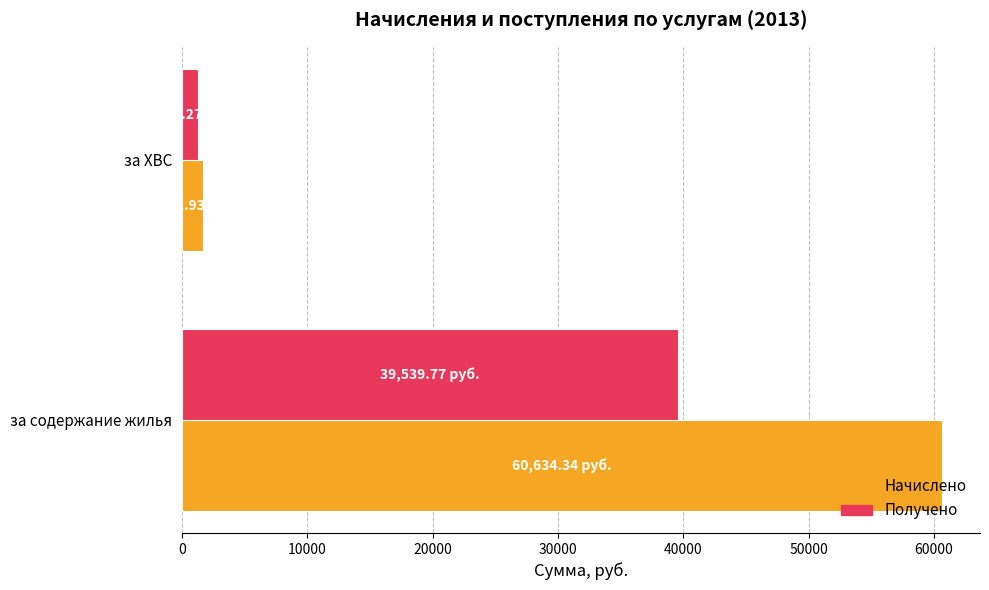

List the series in order of their peak value, lowest first.

Получено, Начислено